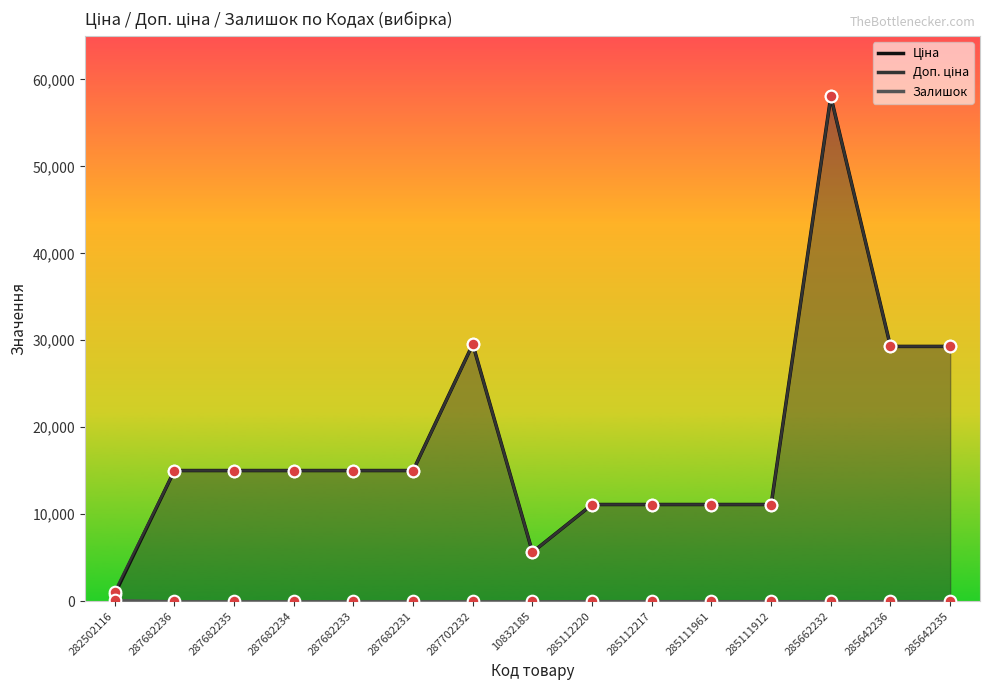

Which series contains the highest Y value?

Ціна